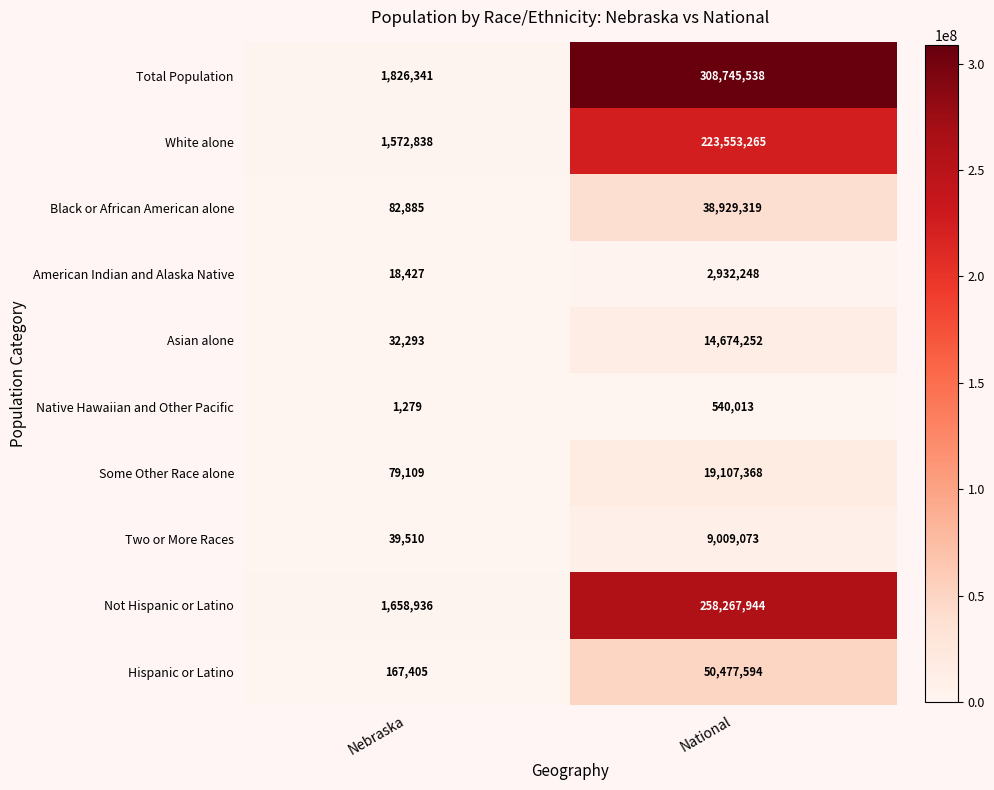

Reading right to left, list all the values displayed in this chart.

Total Population: 308745538	1826341
White alone: 223553265	1572838
Black or African American alone: 38929319	82885
American Indian and Alaska Native: 2932248	18427
Asian alone: 14674252	32293
Native Hawaiian and Other Pacific: 540013	1279
Some Other Race alone: 19107368	79109
Two or More Races: 9009073	39510
Not Hispanic or Latino: 258267944	1658936
Hispanic or Latino: 50477594	167405